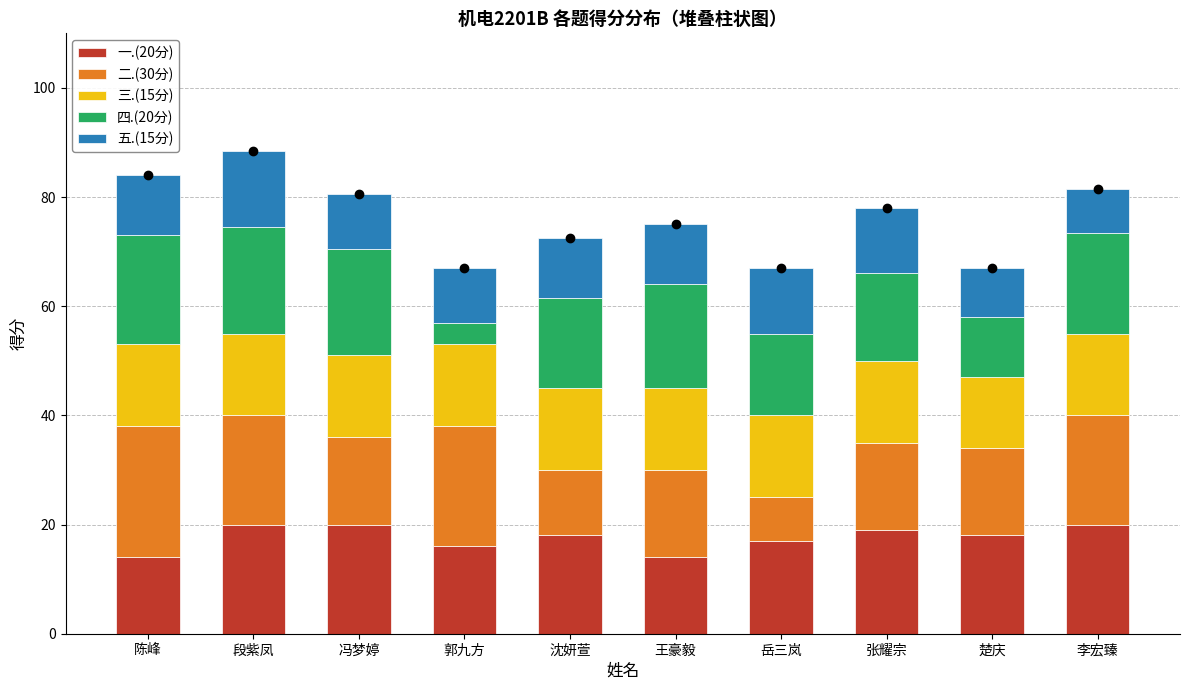

How many data points does each series have?

10